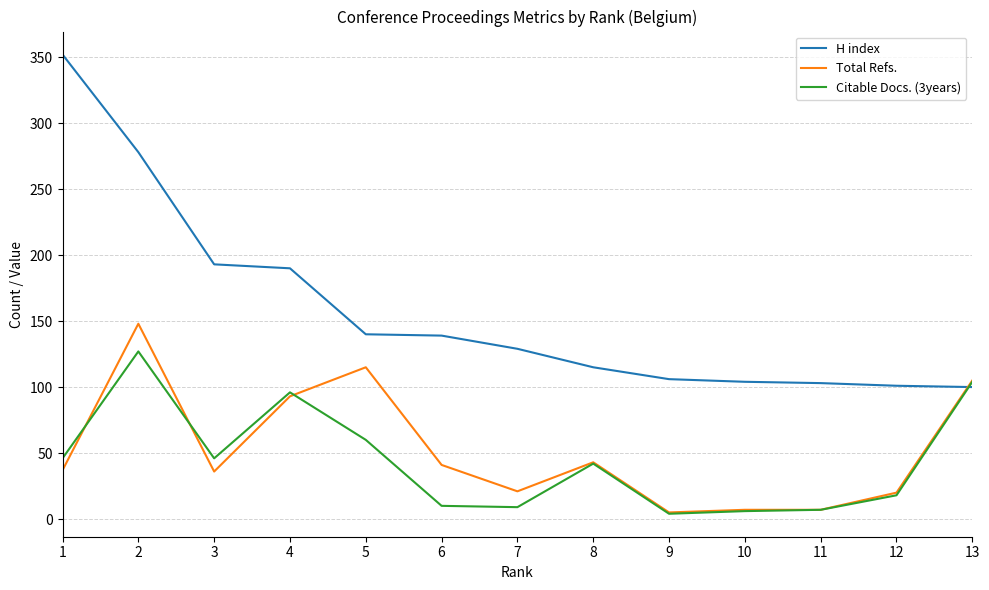

How many categories are shown in the chart?

13